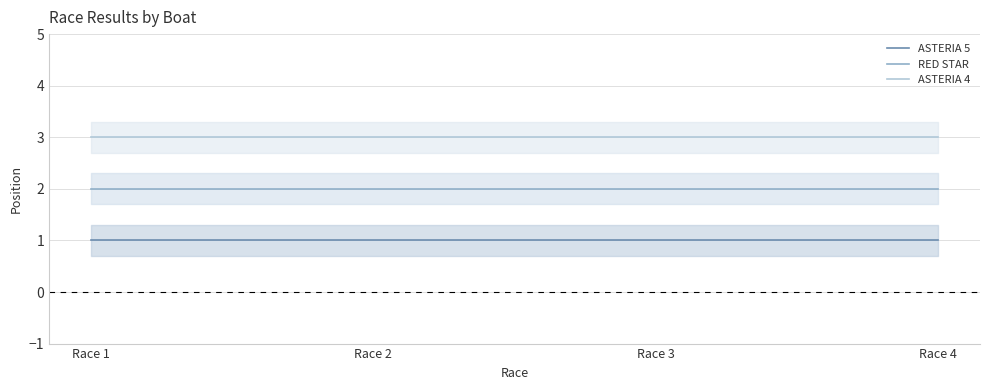

True or false: RED STAR and ASTERIA 4 cross at least once.

False